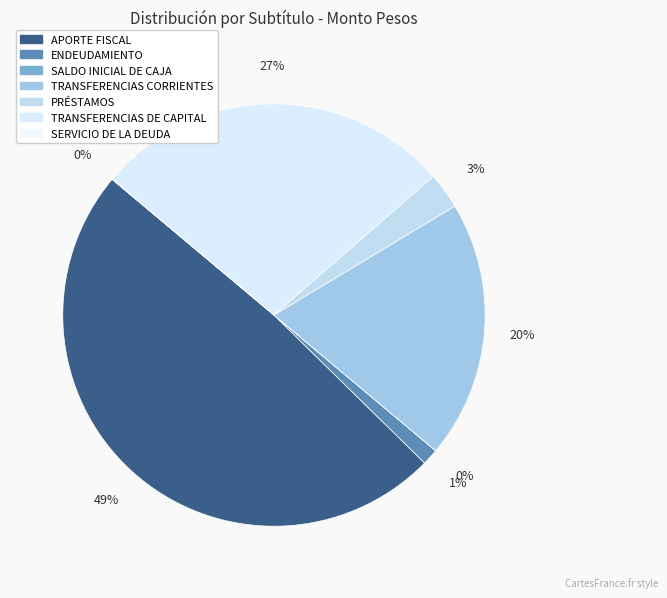

Rank the categories by value from highest to lowest.

APORTE FISCAL, TRANSFERENCIAS DE CAPITAL, TRANSFERENCIAS CORRIENTES, PRÉSTAMOS, ENDEUDAMIENTO, SALDO INICIAL DE CAJA, SERVICIO DE LA DEUDA